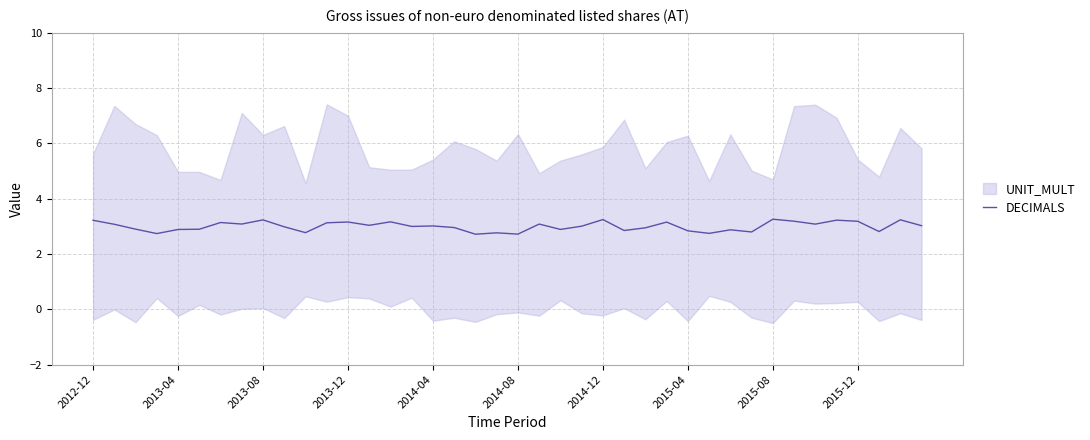

What is the minimum value shown in the chart?

2.7